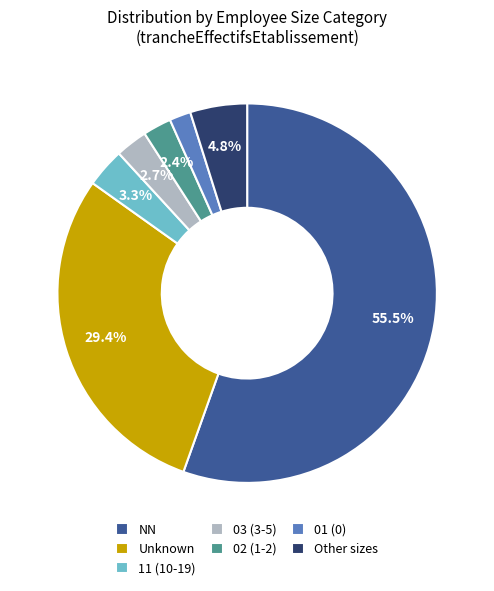

How many slices are in this pie chart?

7